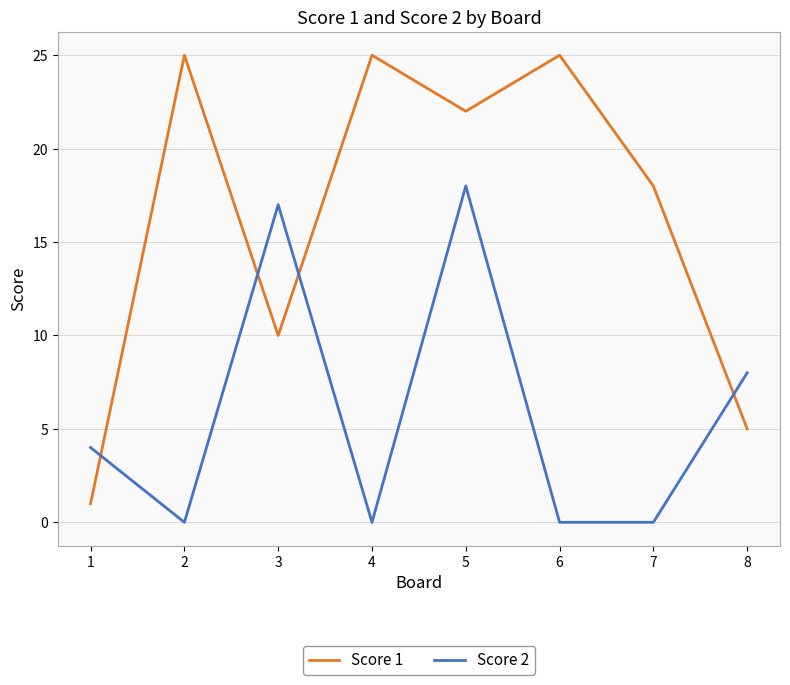

How many lines are shown in the chart?

2